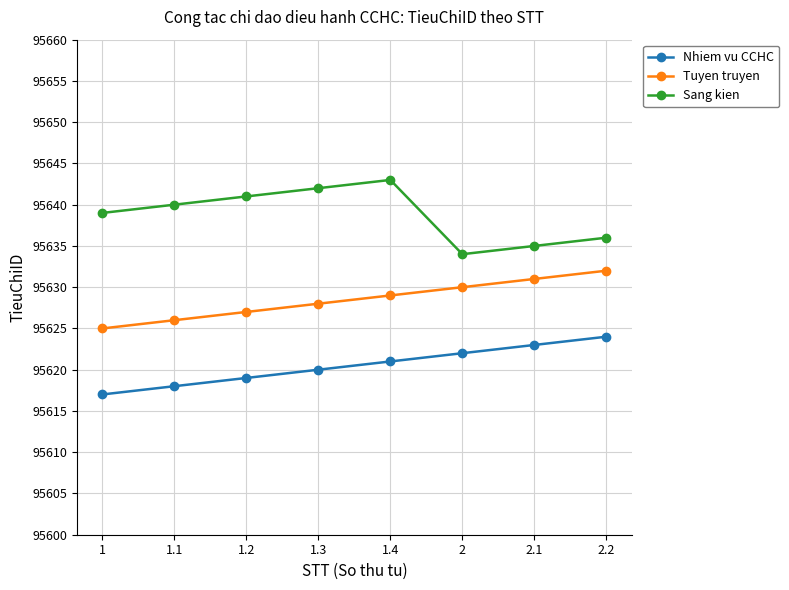

What position from the right is 1.3?

5